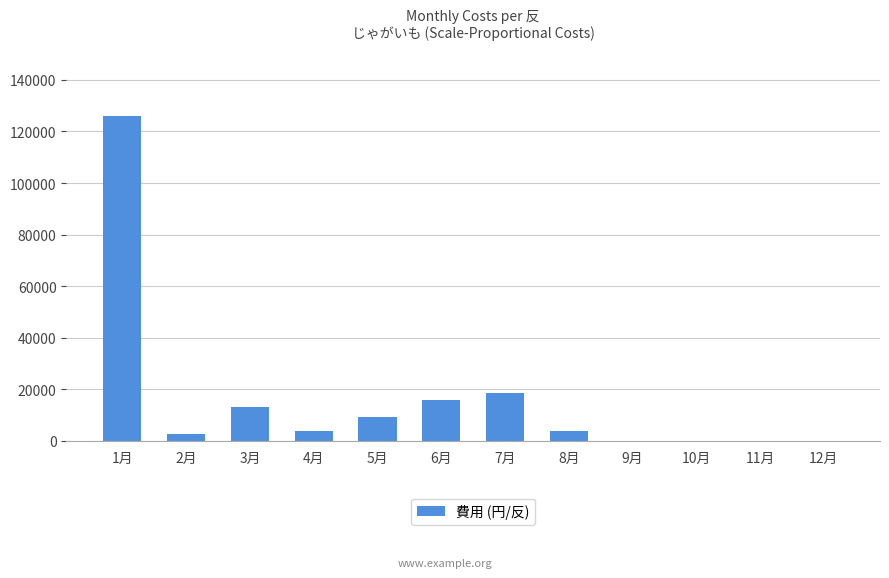

How many data points does each series have?

12